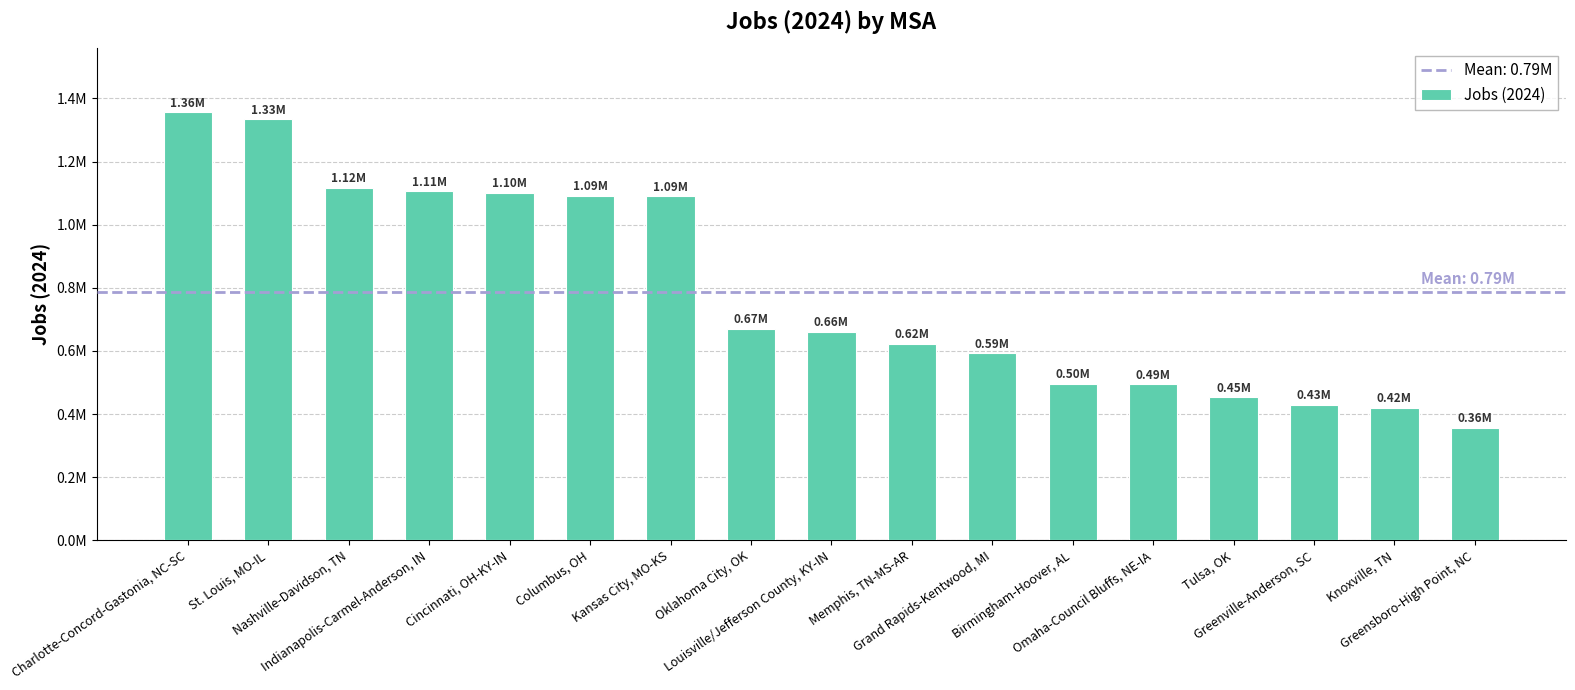

Read the value at Oklahoma City, OK.

670586.7